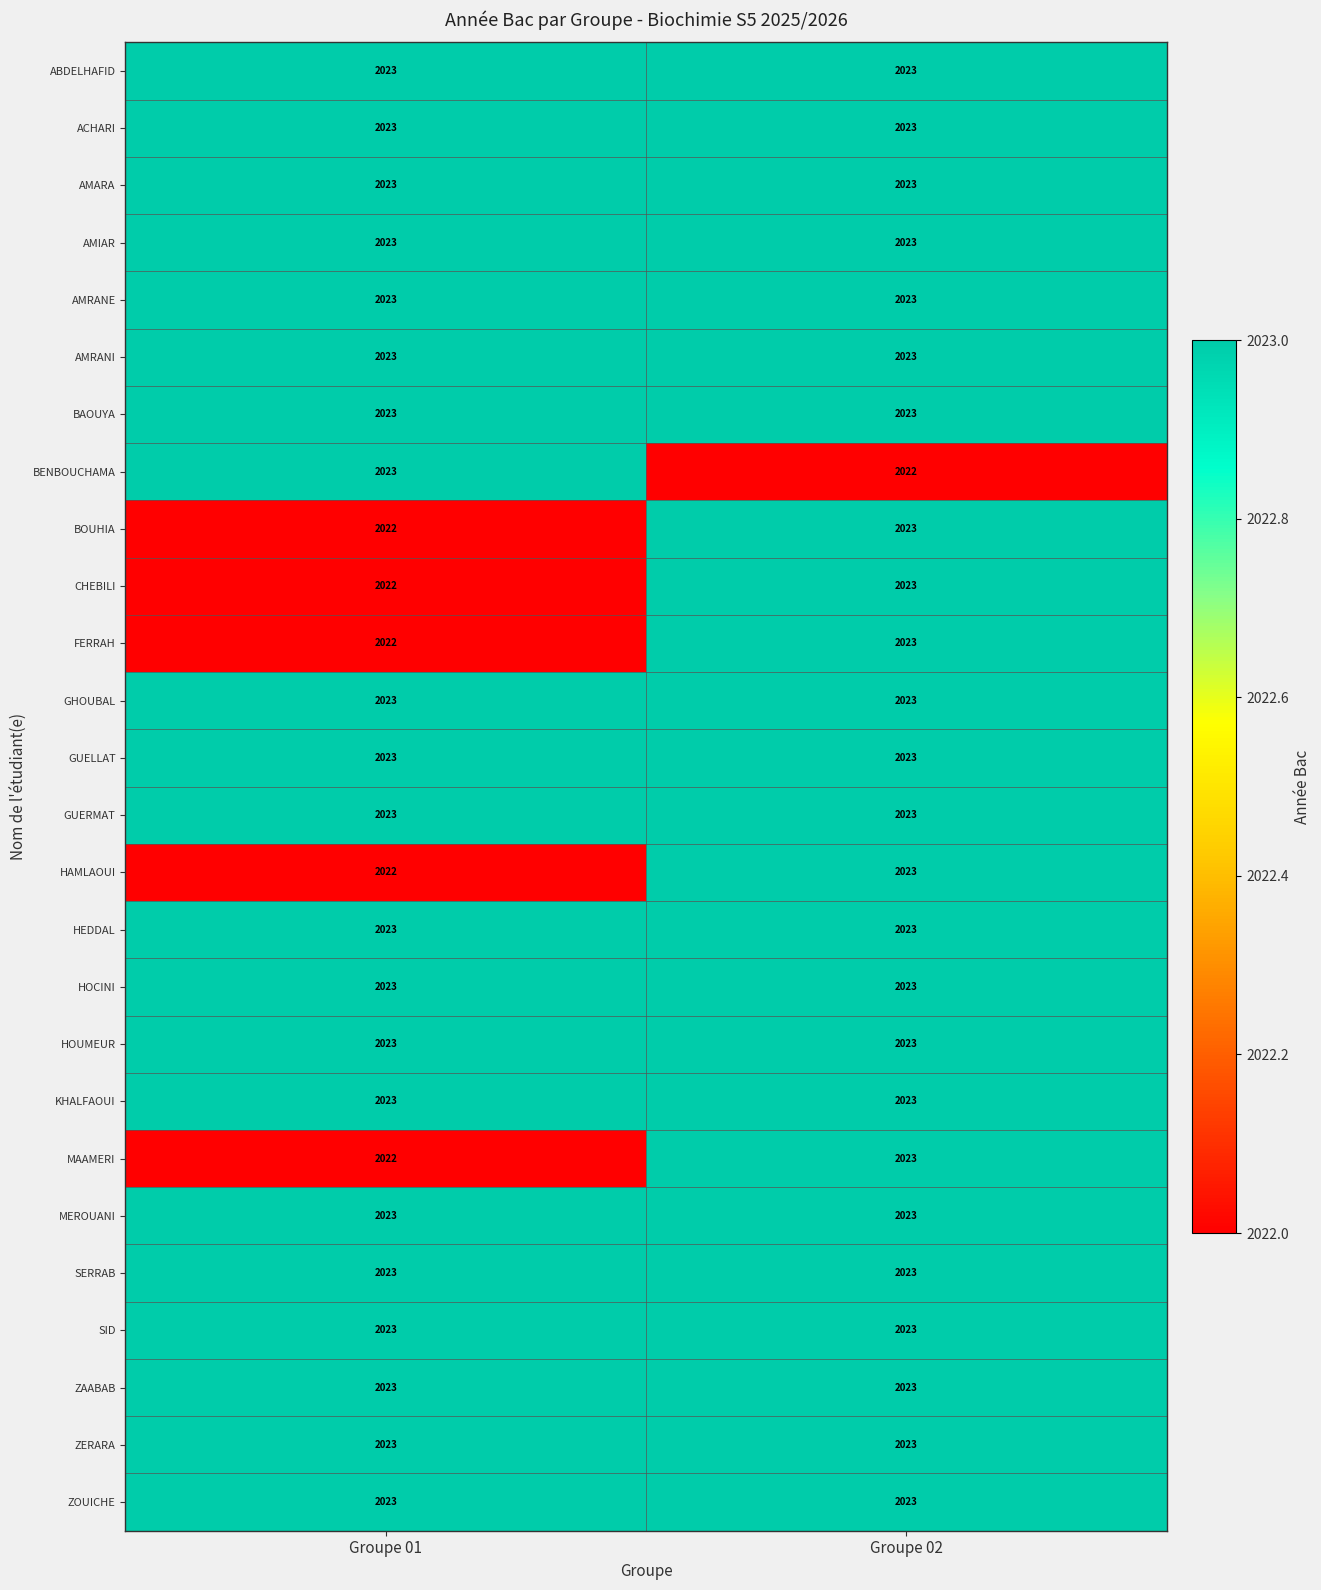

Which category has the lowest value in the FERRAH series?

Groupe 01